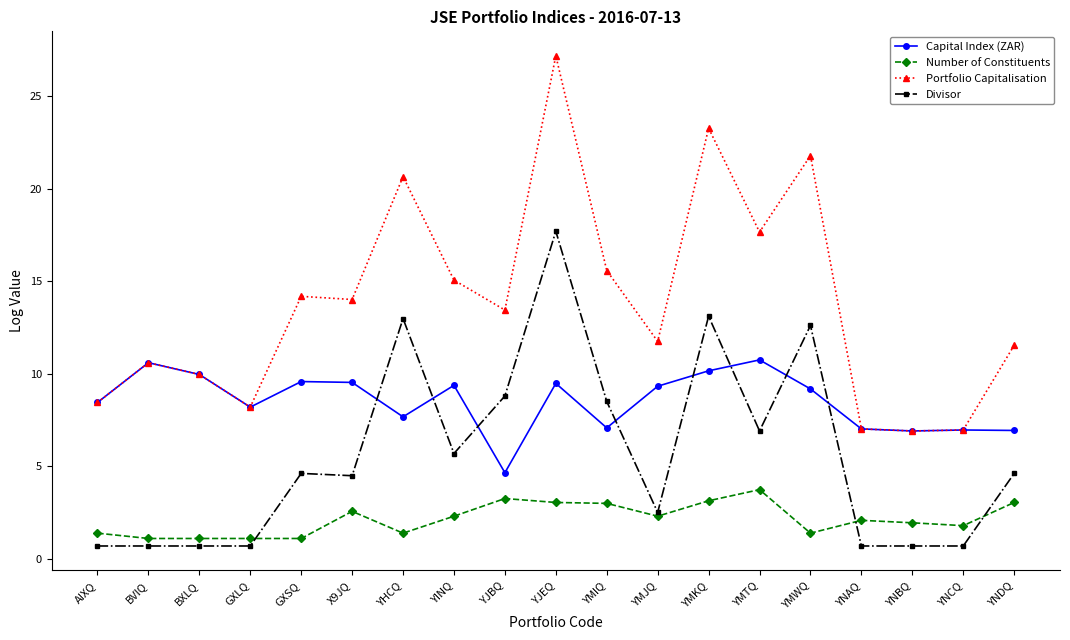

Between which two adjacent categories do Capital Index (ZAR) and Divisor first intersect?

X9JQ and YHCQ